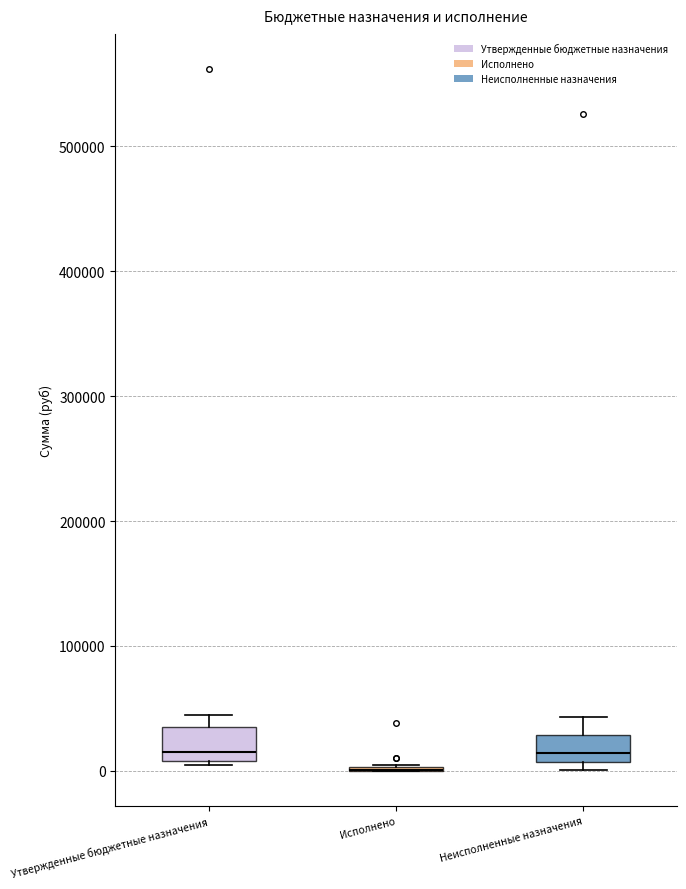

Reading left to right, read every box against the y-axis: the position of its median line, the range the box covers, and the ends of its whiskers. The values are not printed on the chart, so give them approximately, as read against the axis.

Утвержденные бюджетные назначения: median 20000, box 10000 to 40000, whiskers 10000 to 50000
Исполнено: box collapsed to a line at 0, whiskers 0 to 10000
Неисполненные назначения: median 10000 (just above the box's lower edge), box 10000 to 30000, whiskers 0 to 40000